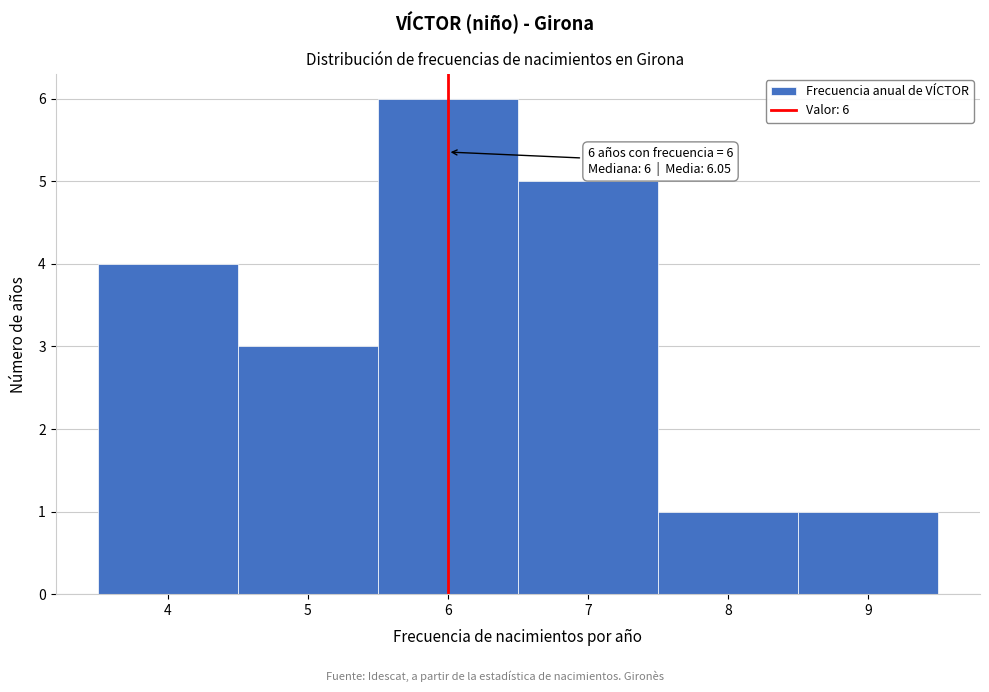

Over which range of the x-axis is the bar tallest?

5.5 to 6.5